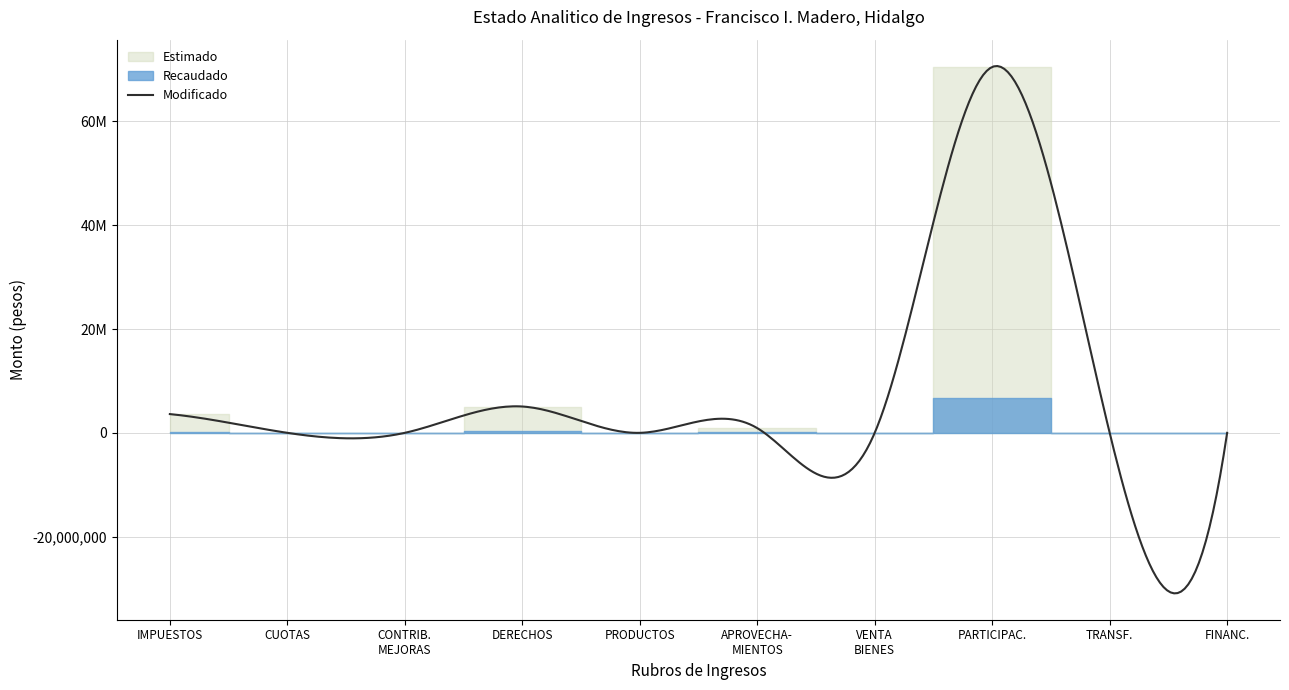

True or false: Modificado and Recaudado cross at least once.

False